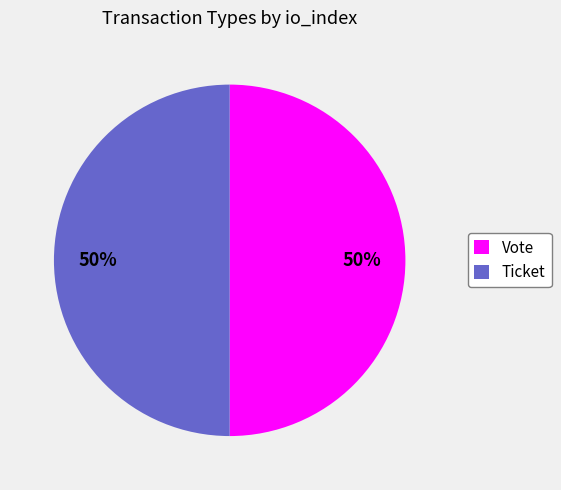

What percentage is the Ticket slice, to the nearest percent?

50%